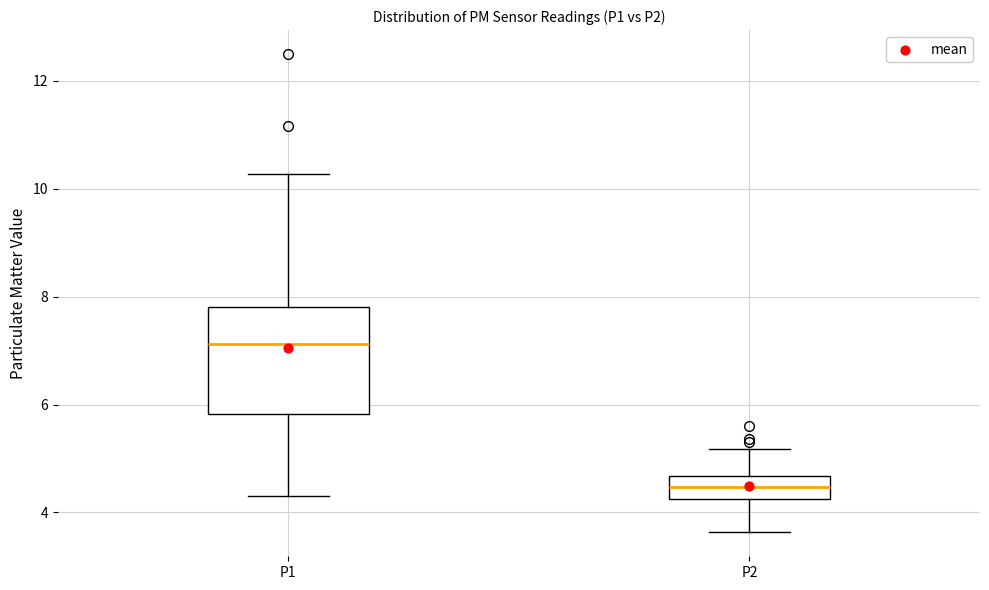

Reading left to right, transcribe this box plot: for each box, give where its median line is, the range the box spans, and where its two whiskers end, as read against the y-axis. The values are not printed on the chart, so give them approximately, as read against the axis.

P1: median 7.2, box 5.8 to 7.8, whiskers 4.4 to 10.2
P2: median 4.4, box 4.2 to 4.6, whiskers 3.6 to 5.2